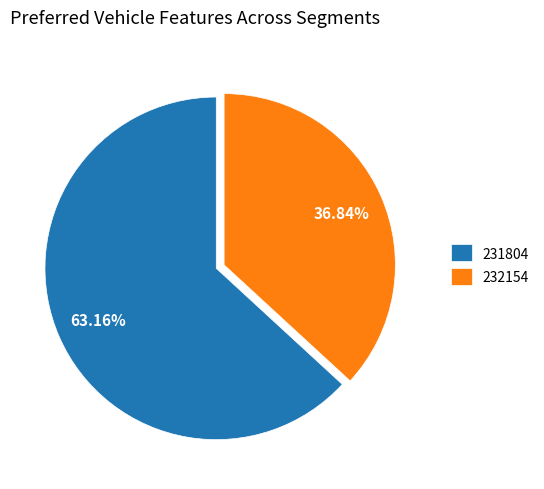

Does 232154 account for over 50% of the chart?

No